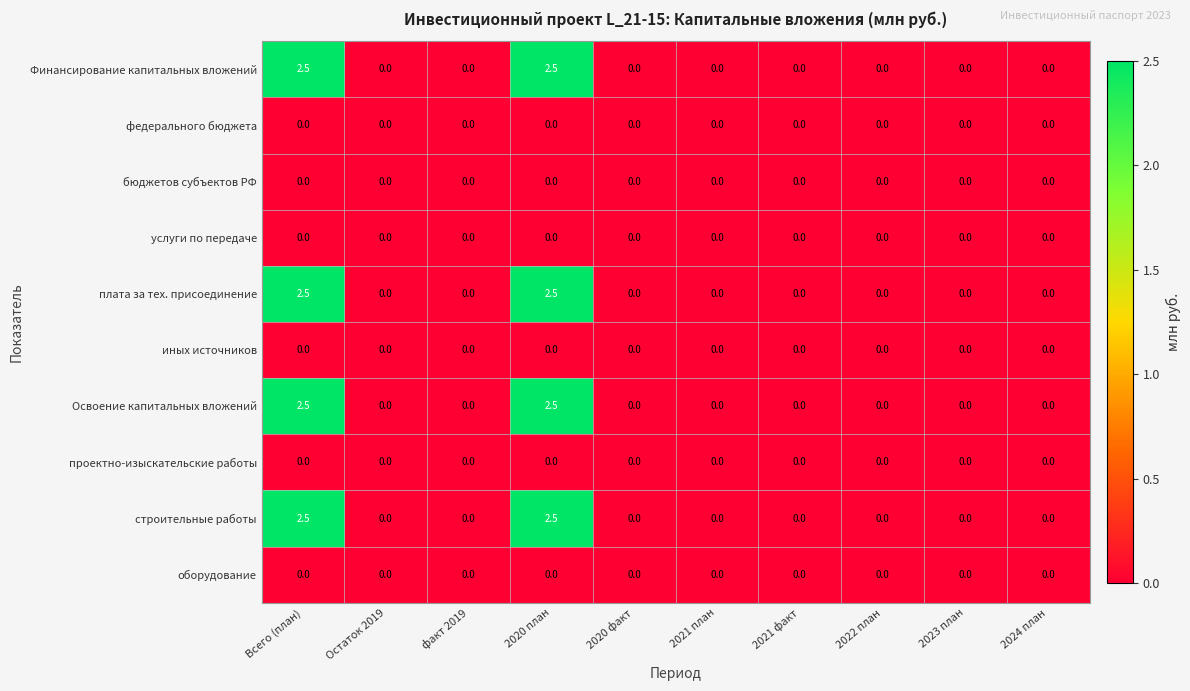

How many categories are shown in the chart?

10